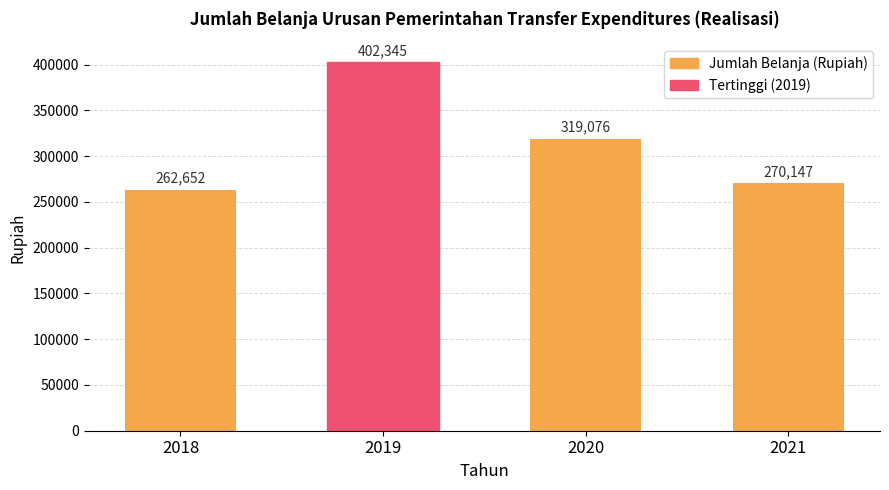

Approximately how many times larger is the value at 2019 compared to 2021?

1.5